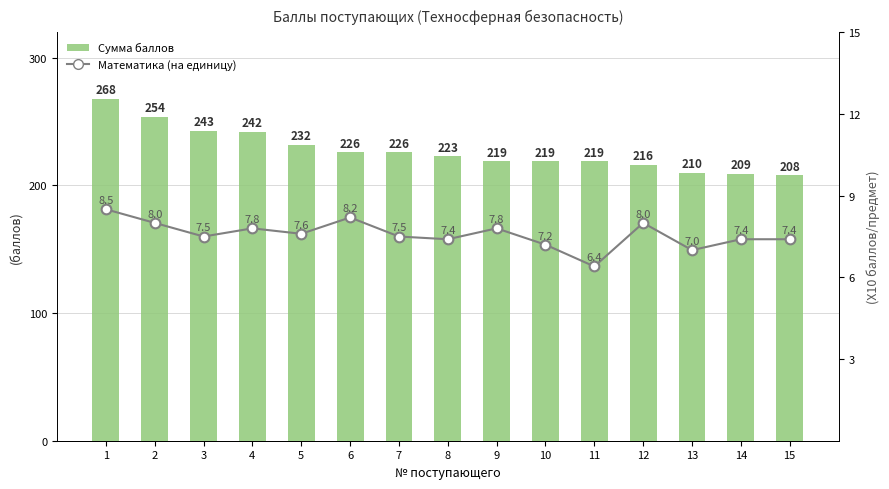

What is the minimum value shown in the chart?

6.4